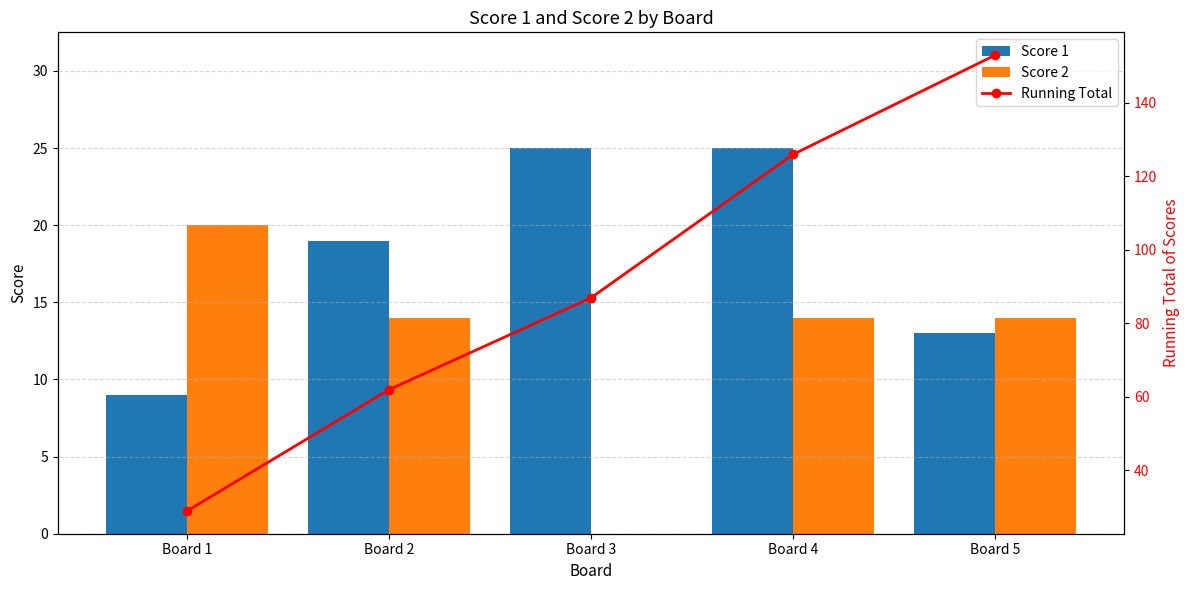

The value of Score 1 at Board 5 is 13. True or false?

True